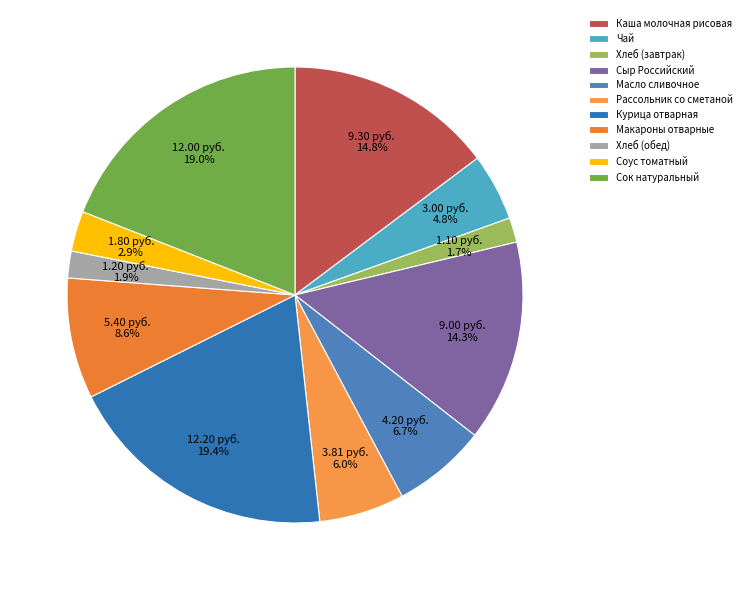

To the nearest percent, what percentage of the pie is Макароны отварные?

9%